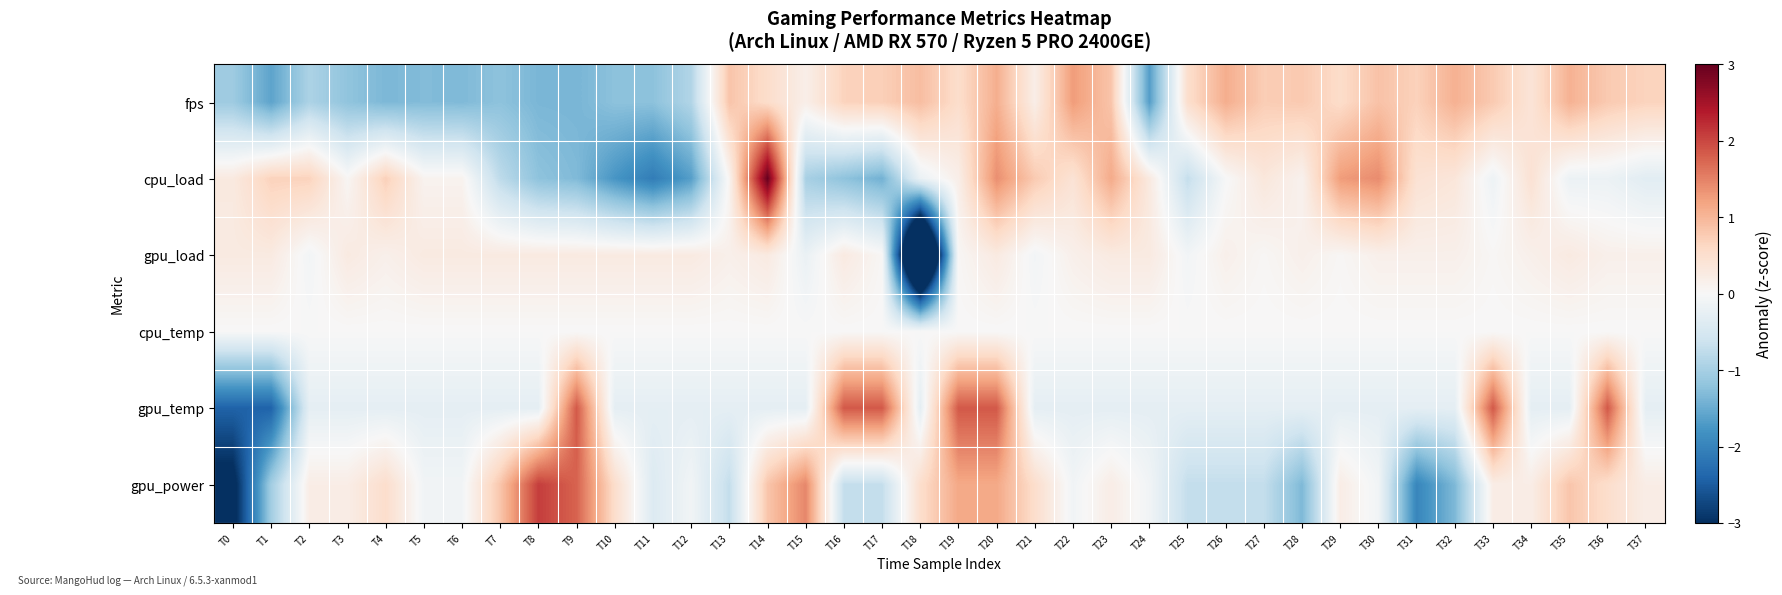

What is the total value across all series at T3?

-0.9